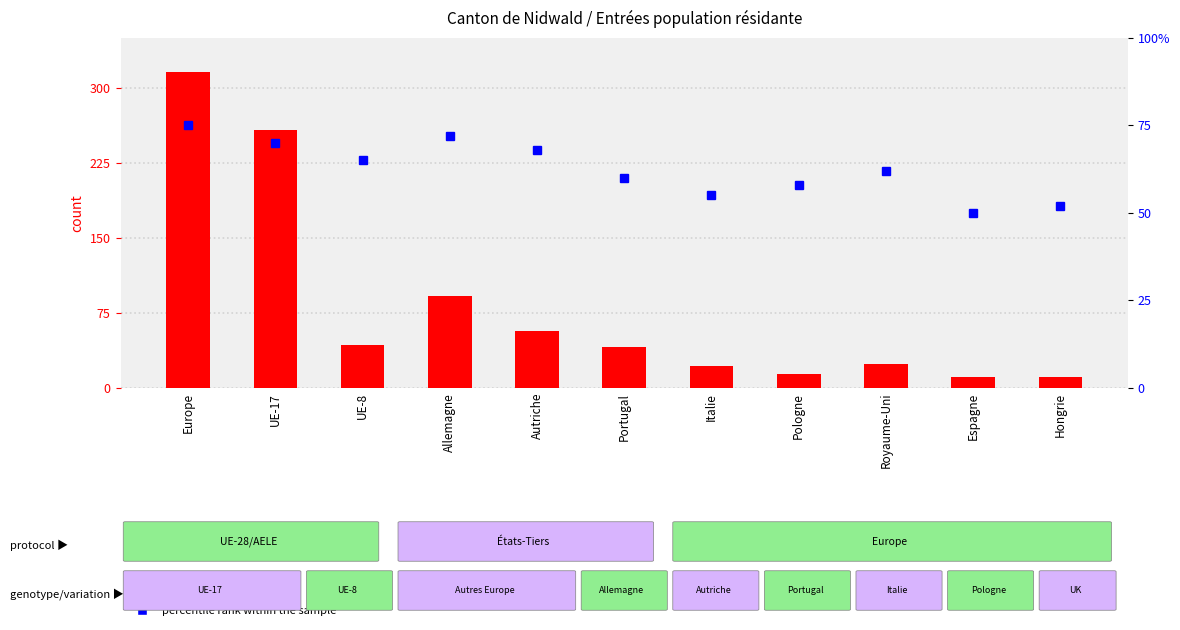

Reading left to right, transcribe all the data shown in this chart.

count: 316	258	43	92	57	41	22	14	24	11	11
percentile rank within the sample: 75	70	65	72	68	60	55	58	62	50	52